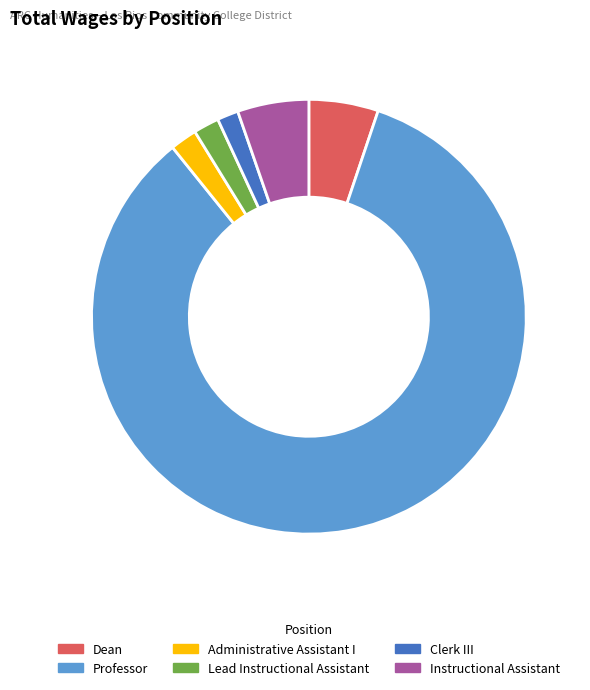

Approximately how many times larger is the value at Lead Instructional Assistant compared to Instructional Assistant?

0.4